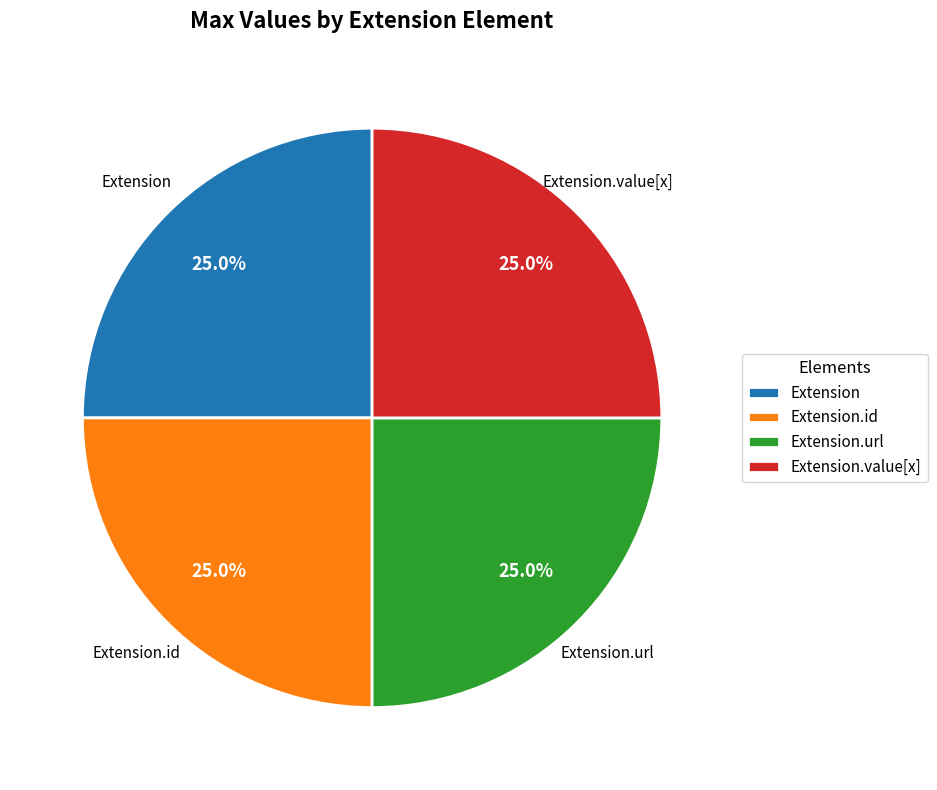

How many slices are in this pie chart?

4